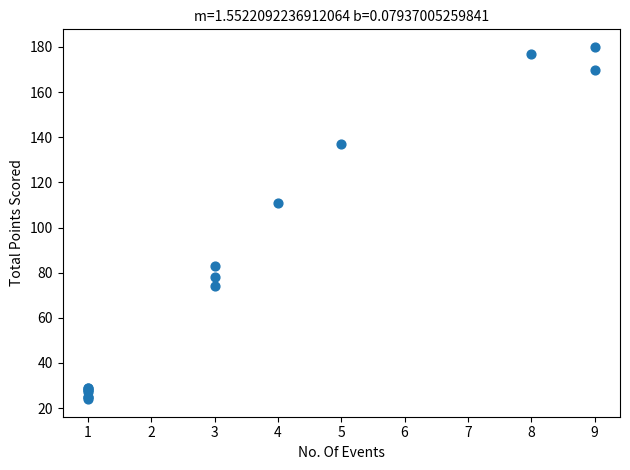

What Y value in the scatter plot is closest to 102?

111